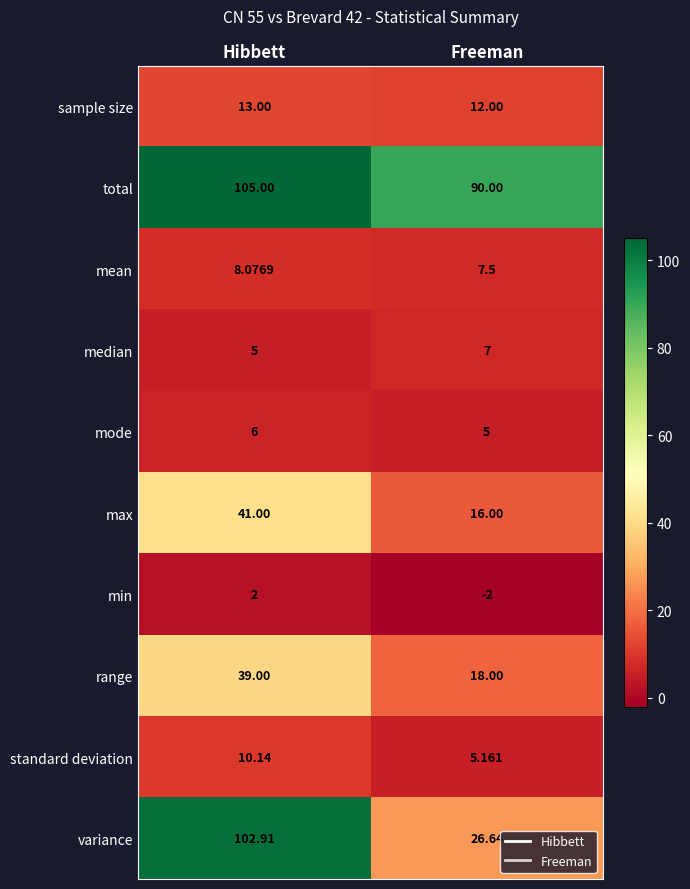

At which label is sample size closest to 12?

Freeman